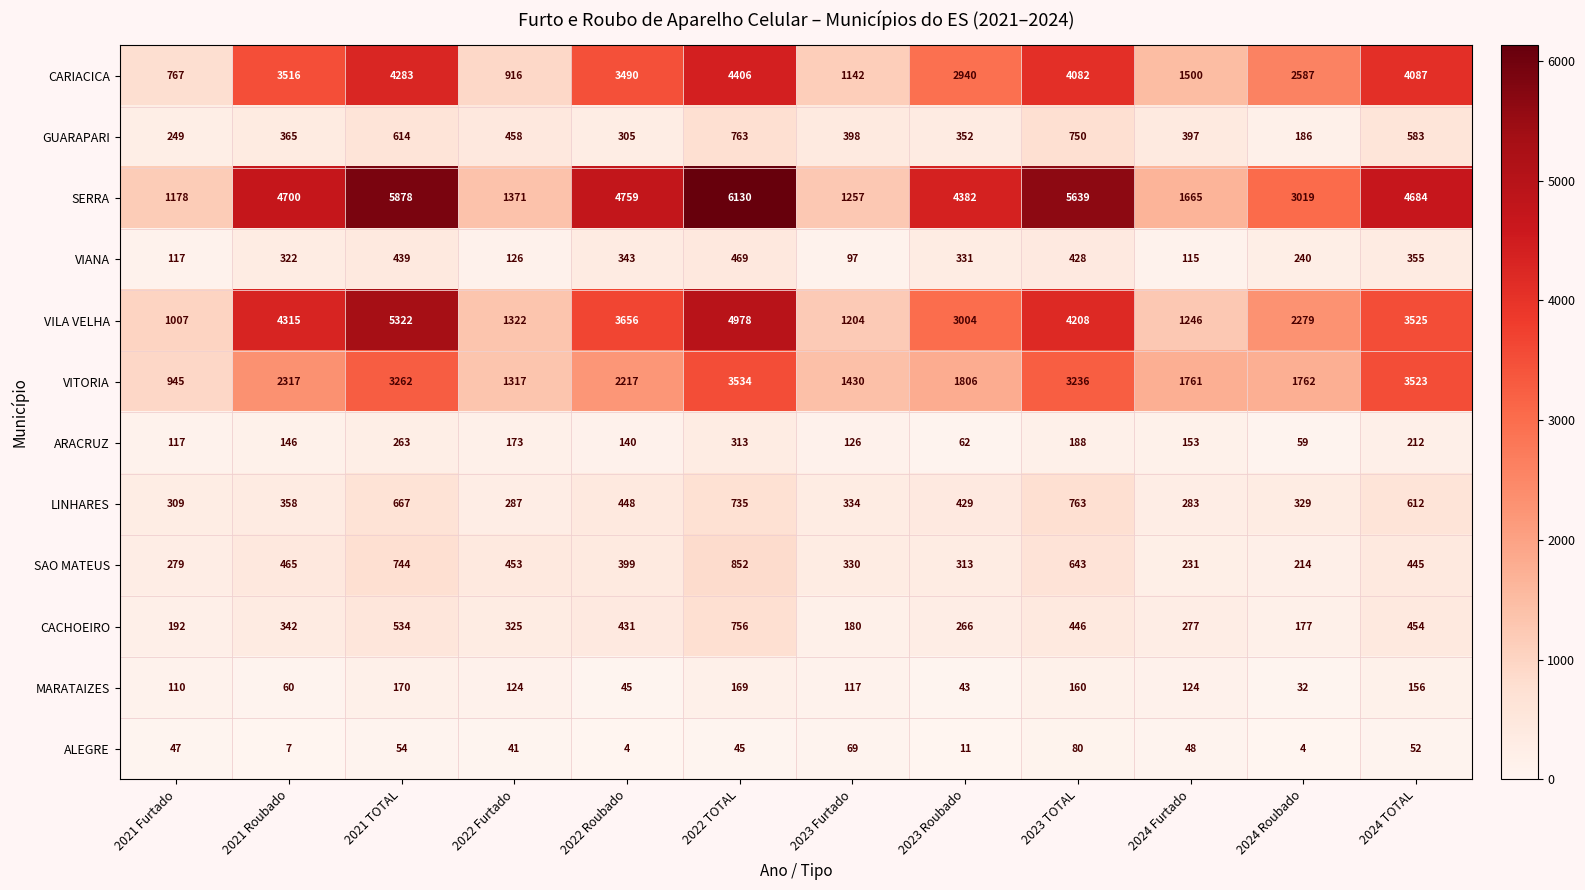

How many data points in ALEGRE are less than 47?

6